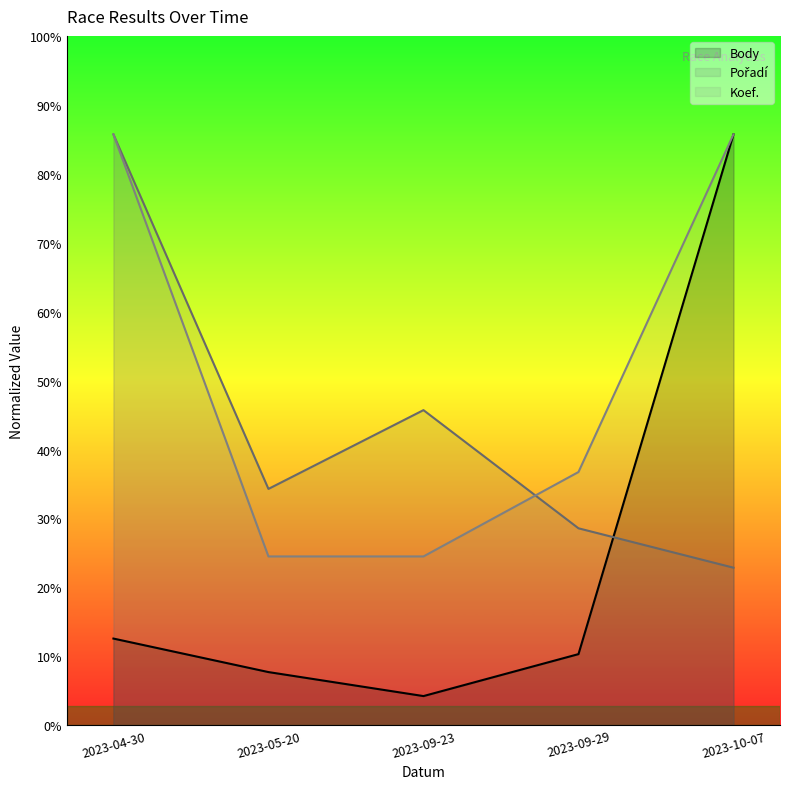

Reading right to left, list all the values displayed in this chart.

Body: 2023-10-07=6000.0	2023-09-29=722.5	2023-09-23=296.4	2023-05-20=540.1	2023-04-30=880.4
Pořadí: 2023-10-07=1600.0	2023-09-29=2000.0	2023-09-23=3200.0	2023-05-20=2400.0	2023-04-30=6000.0
Koef.: 2023-10-07=6000.0	2023-09-29=2571.4	2023-09-23=1714.3	2023-05-20=1714.3	2023-04-30=6000.0